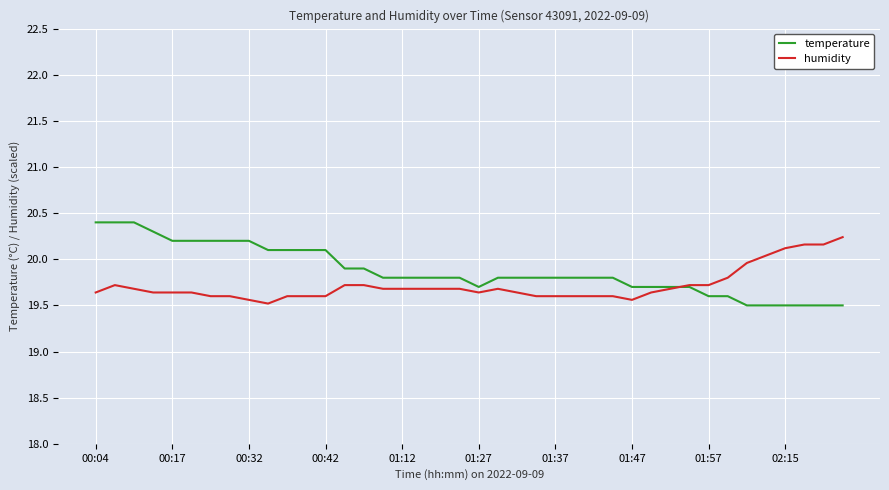

What is the minimum value for temperature?

19.5